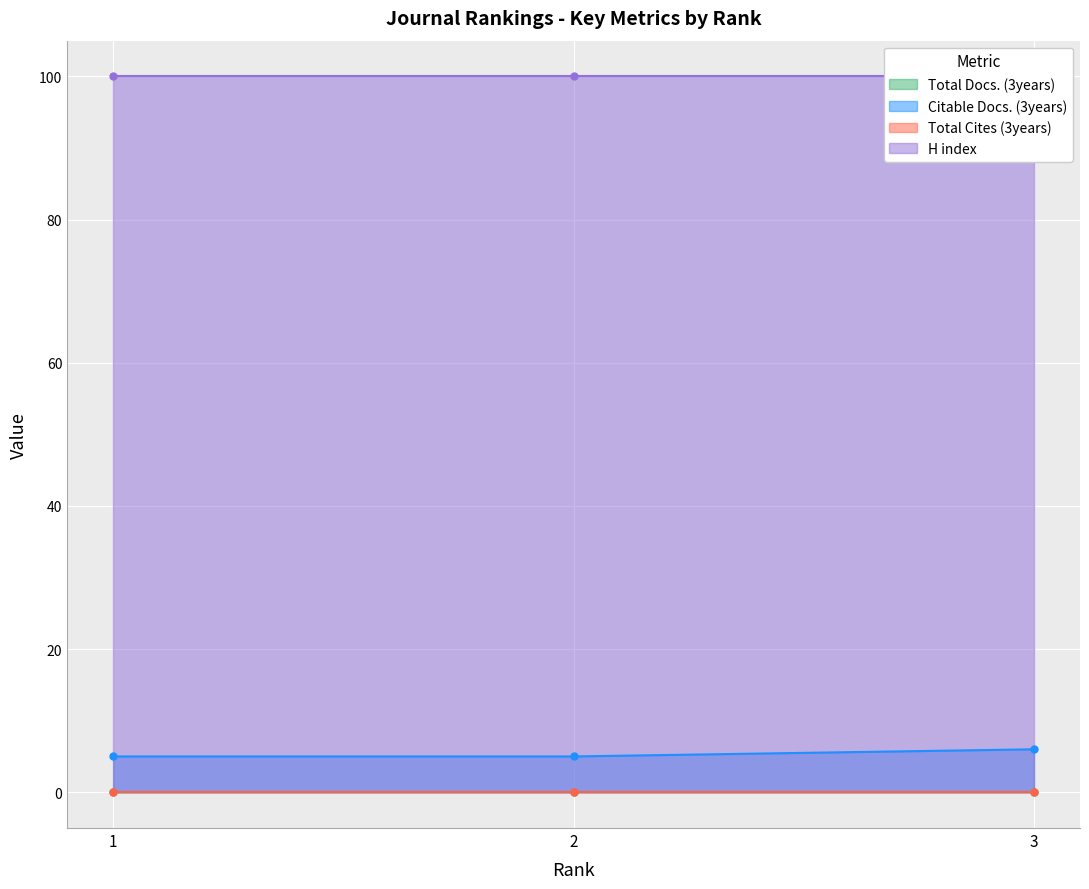

Is it true that H index equals 100 at 1?

True